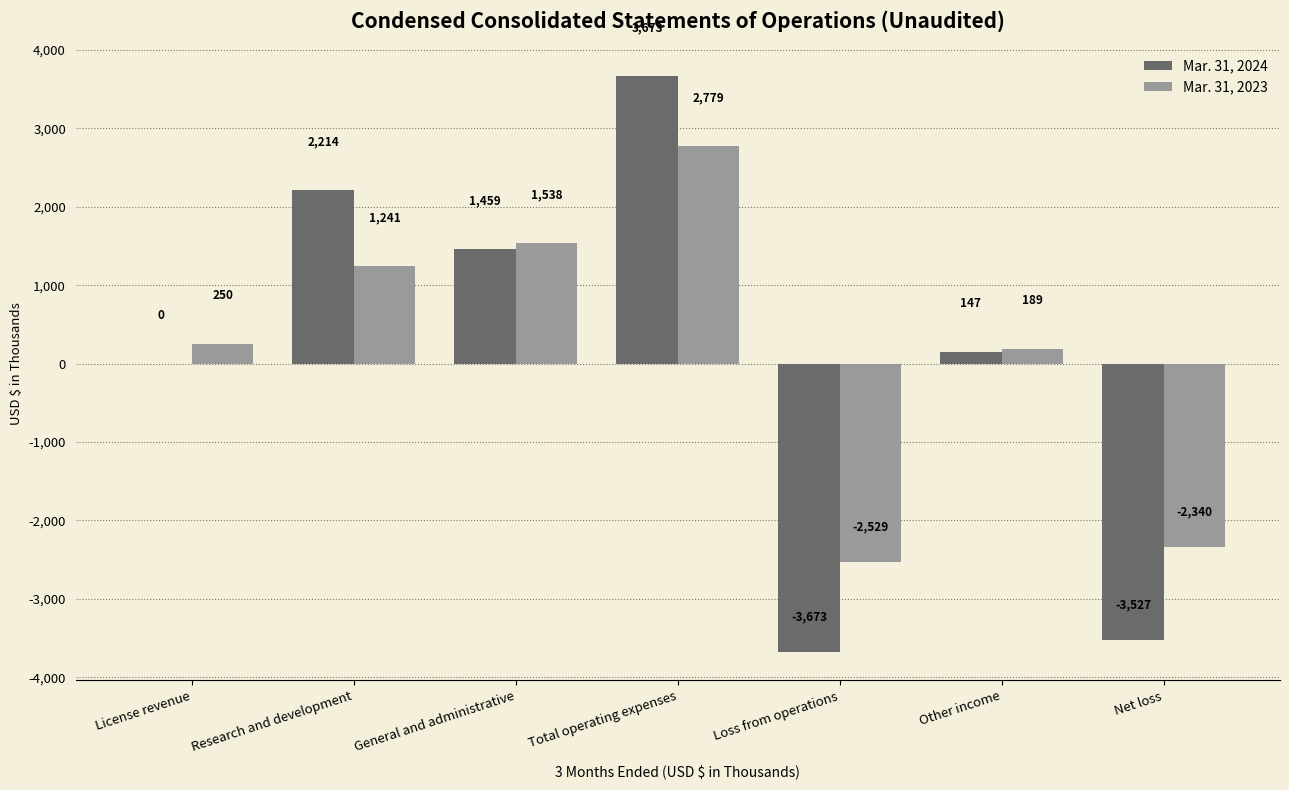

Reading right to left, transcribe all the data shown in this chart.

Mar. 31, 2024: -3527	147	-3673	3673	1459	2214	0
Mar. 31, 2023: -2340	189	-2529	2779	1538	1241	250